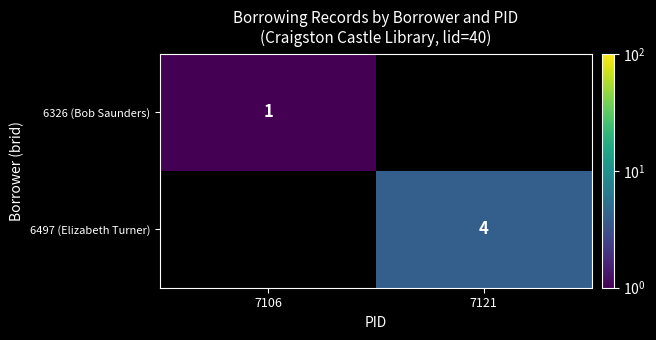

The 6497 (Elizabeth Turner) series shows 4 at 7121. True or false?

True